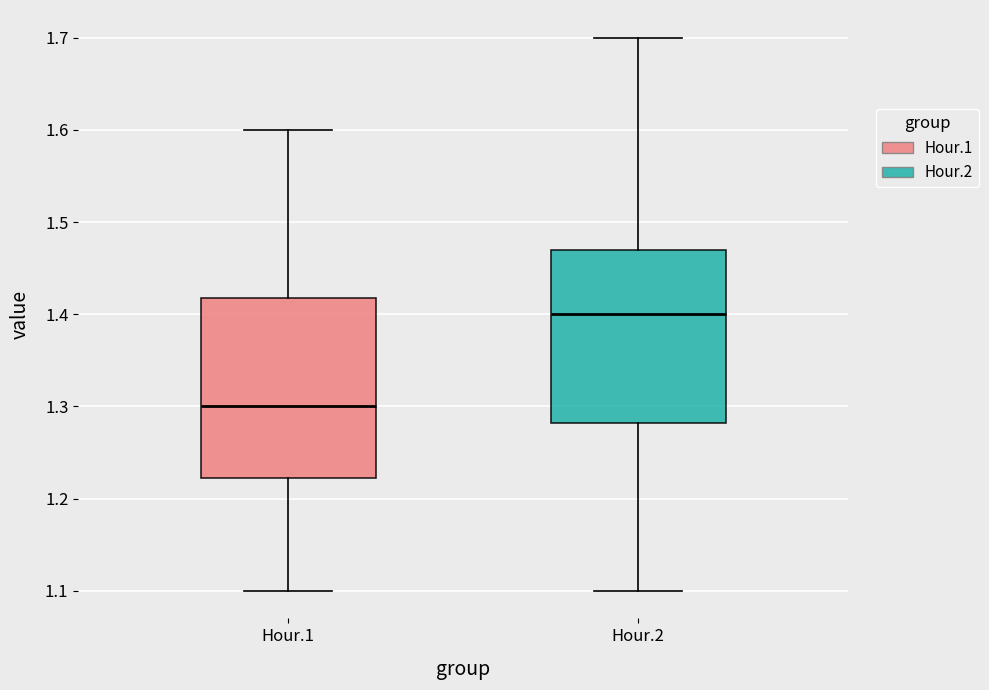

Which box's median line is the lowest?

Hour.1